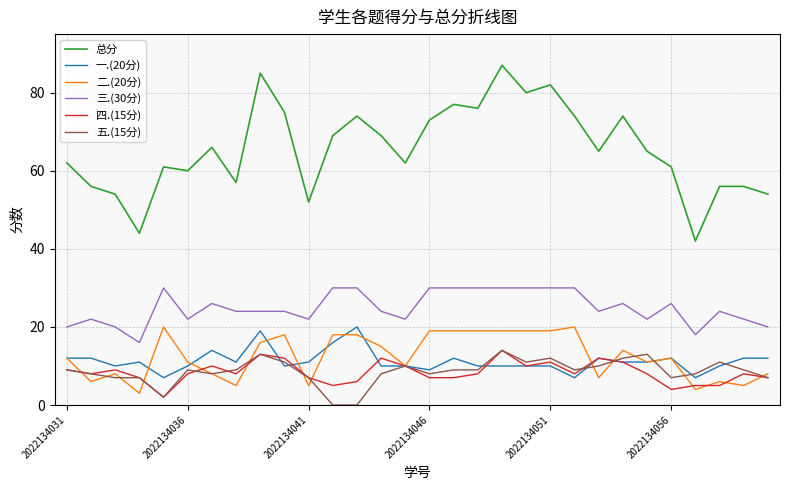

Which series has the widest spread of values?

总分